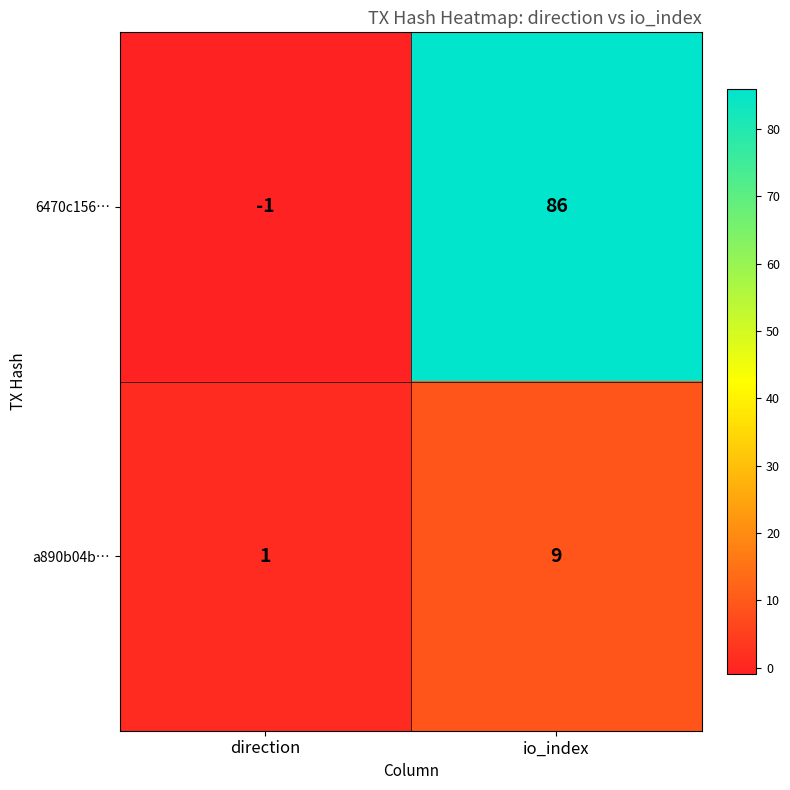

Which category has the lowest value across all series?

direction